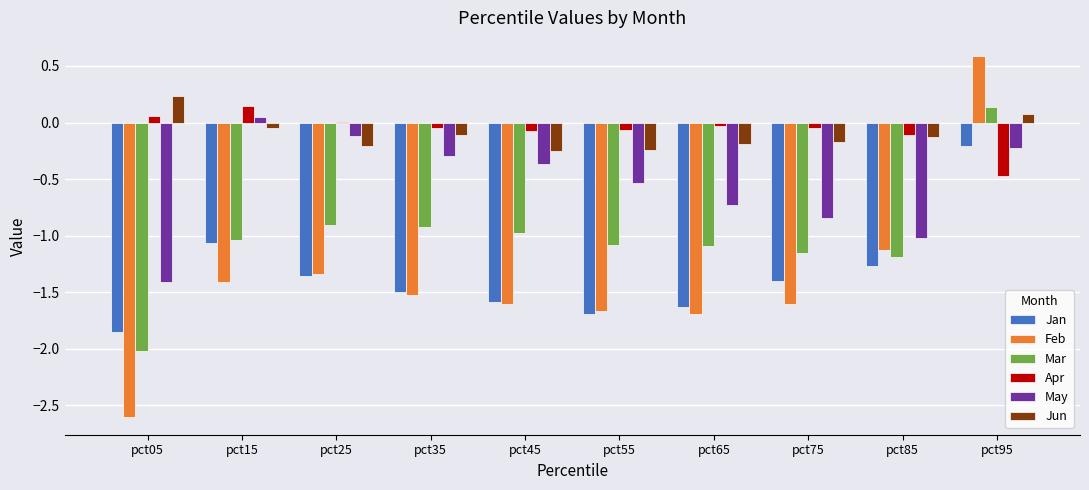

Is it true that Jun equals -0.2 at pct55?

True